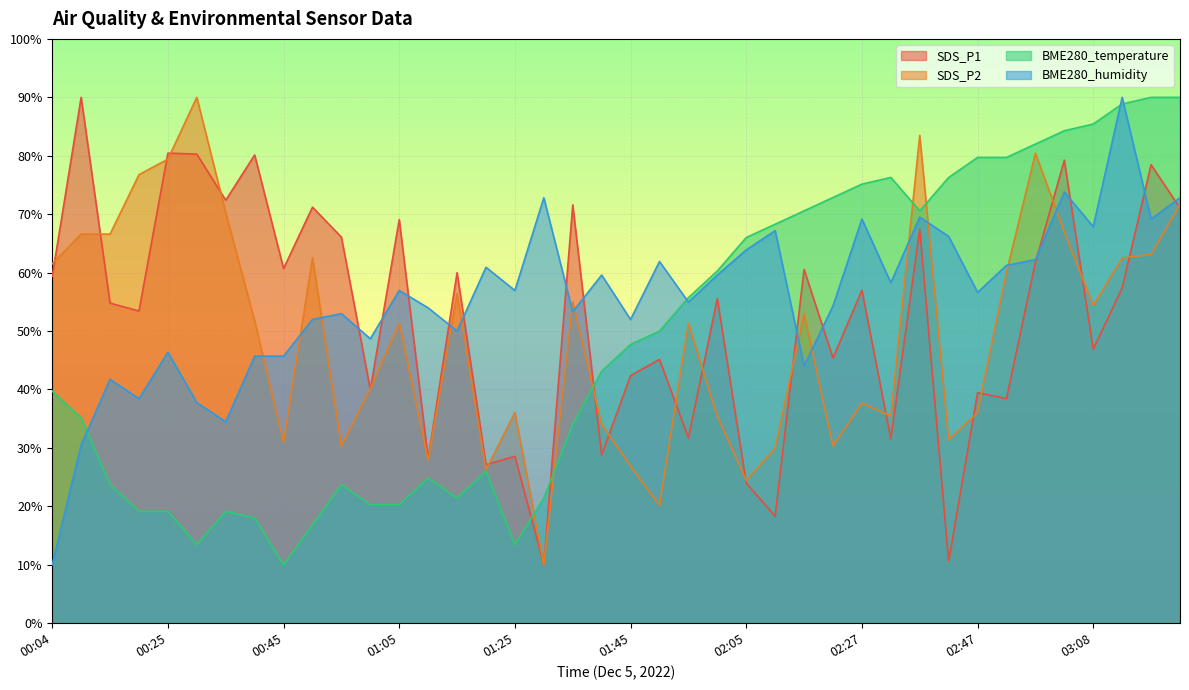

What are all the series names shown in the legend?

SDS_P1, SDS_P2, BME280_temperature, BME280_humidity